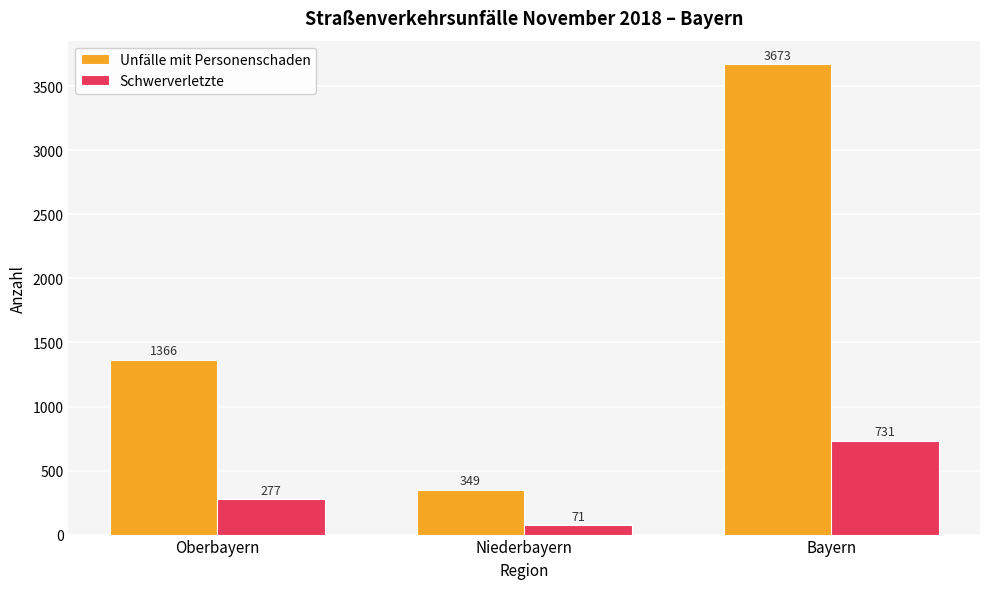

Rank the categories by Schwerverletzte value from lowest to highest.

Niederbayern, Oberbayern, Bayern